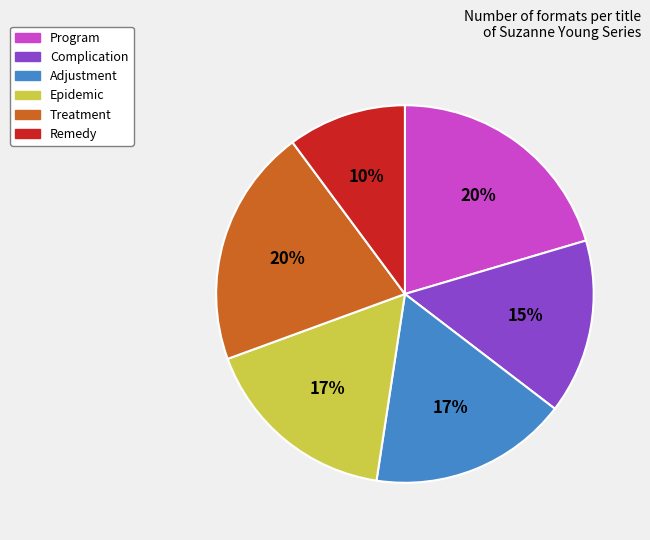

Is there any slice that represents more than half of the pie?

No